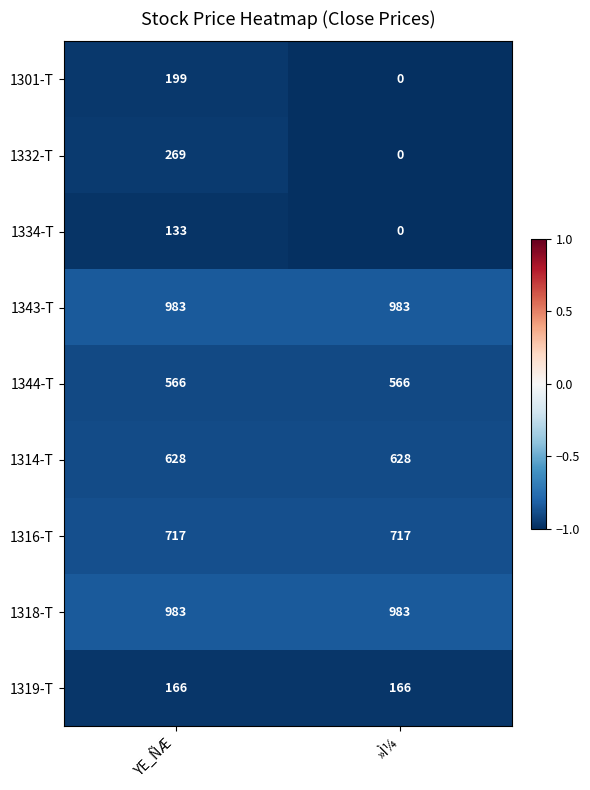

What is the approximate value of 1344-T at »Ì¼?

566